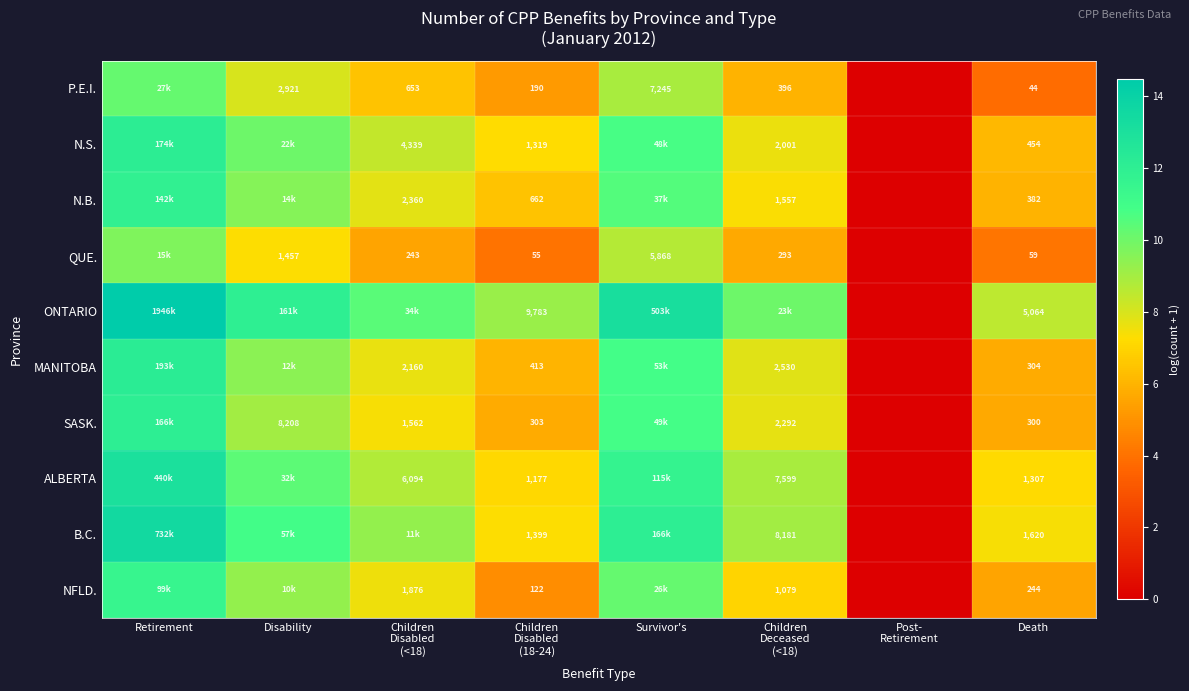

Rank the series at Death from lowest to highest value.

P.E.I., QUE., NFLD., SASK., MANITOBA, N.B., N.S., ALBERTA, B.C., ONTARIO